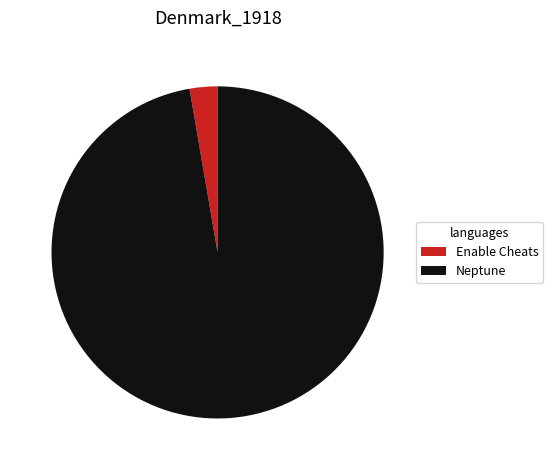

Which slice is the smallest?

Enable Cheats